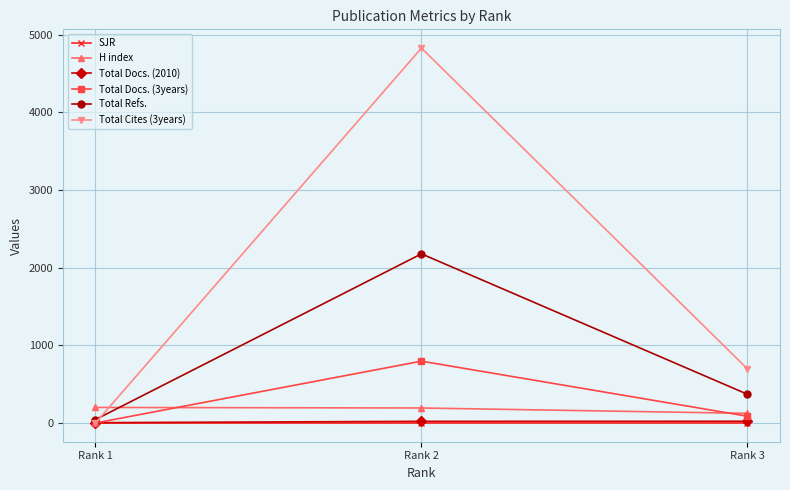

What is the value of the Total Refs. point at the 2nd from the left?

2178